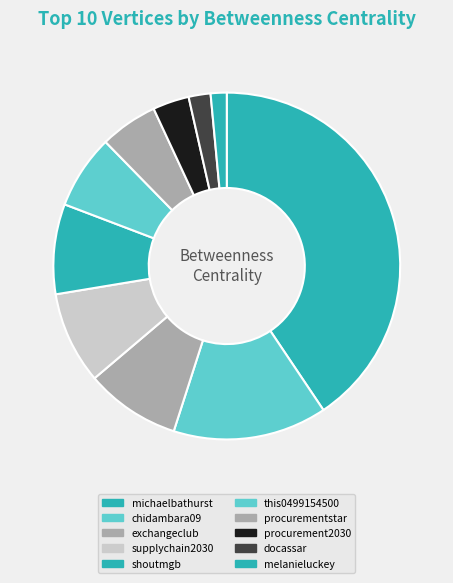

Which category has the smallest portion of the pie?

melanieluckey